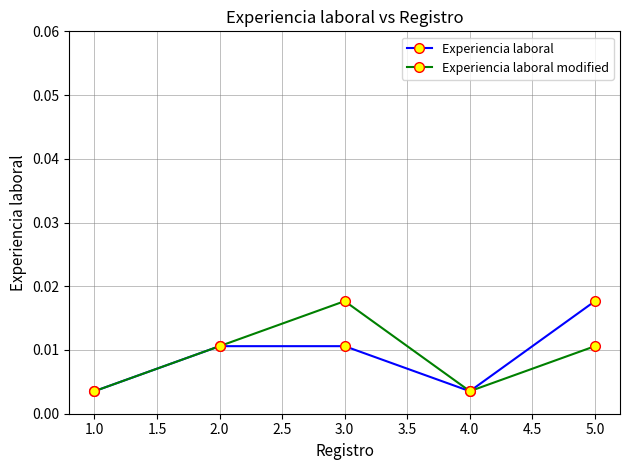

What are all the series names shown in the legend?

Experiencia laboral, Experiencia laboral modified